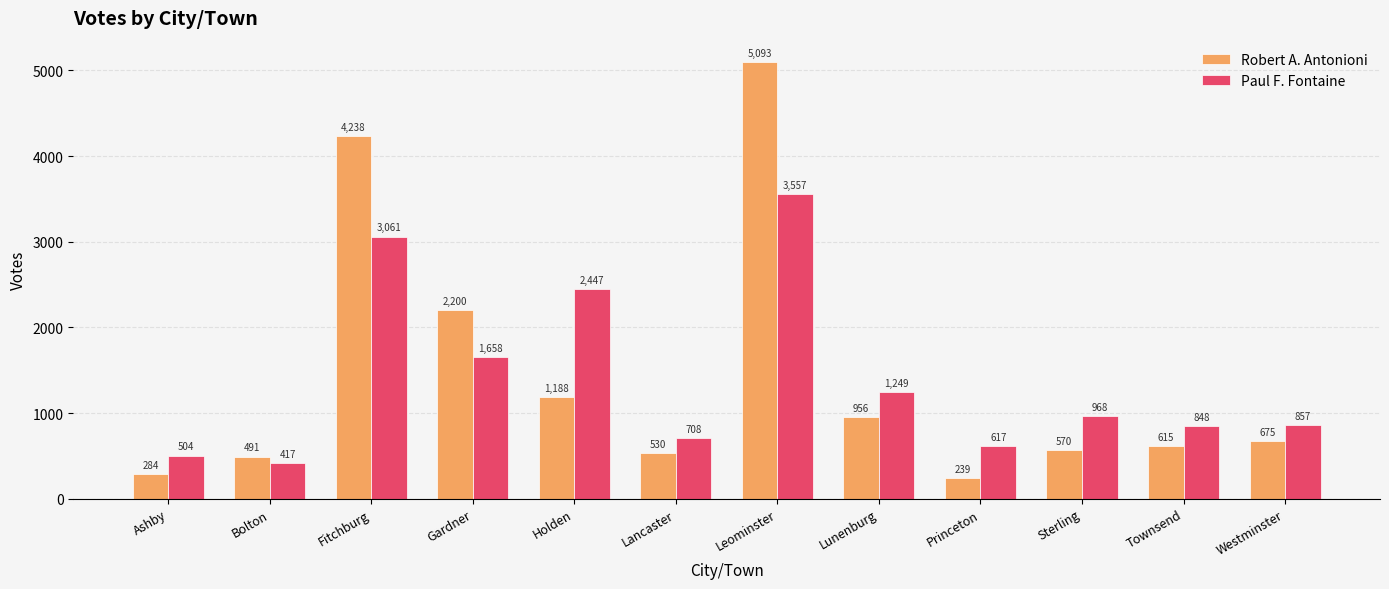

What is the sum of all Robert A. Antonioni values?

17079